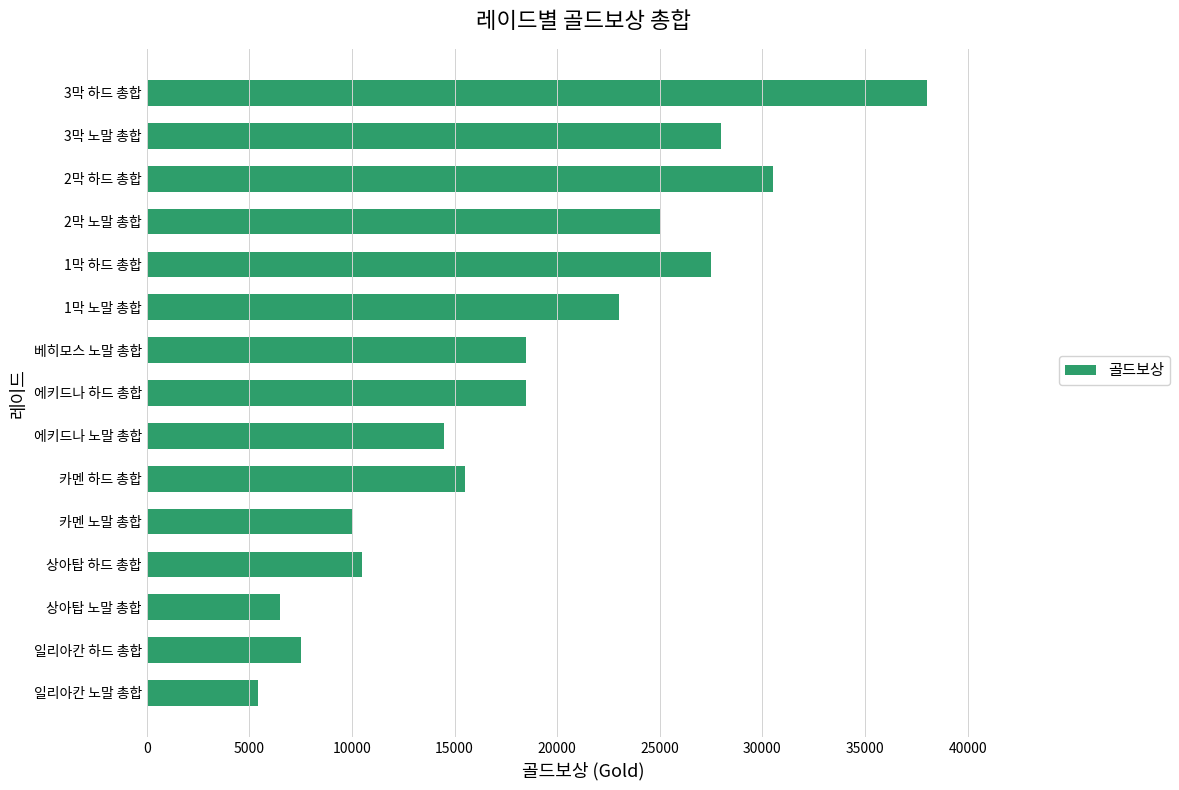

Where is the data nearest to the value 21700?

1막 노말 총합